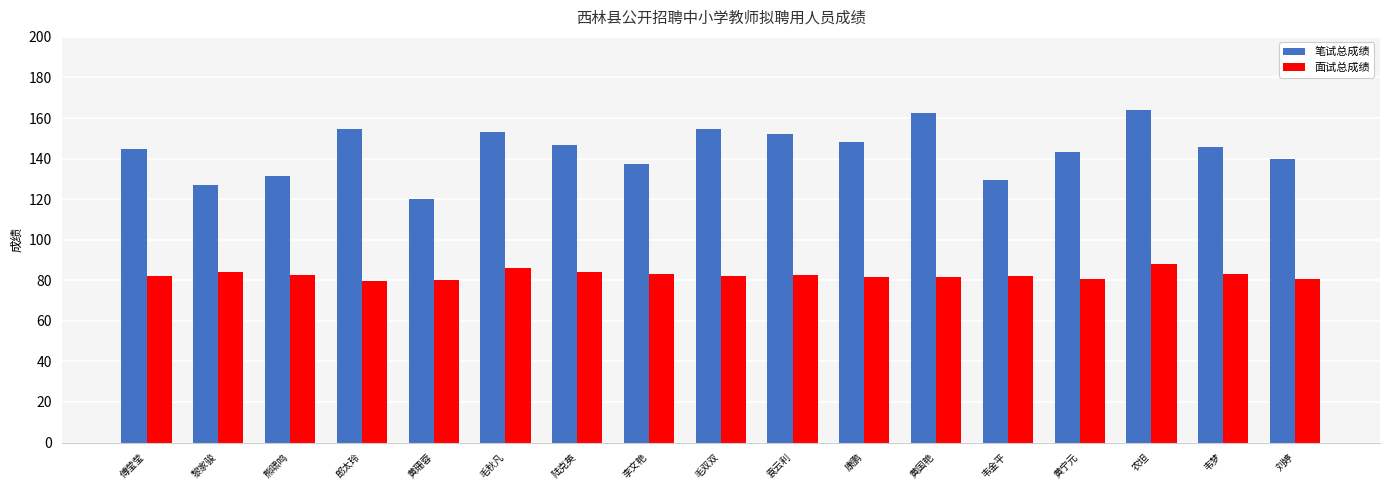

What is the average value of the 面试总成绩 series?

82.5